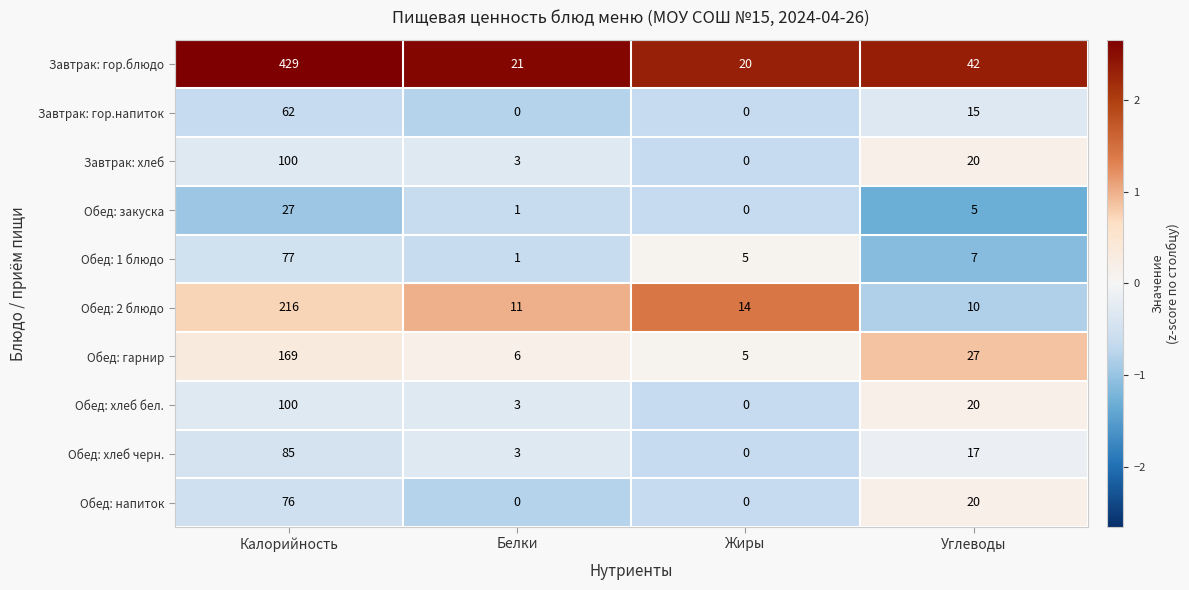

At which category is the sum across all series the highest?

Калорийность